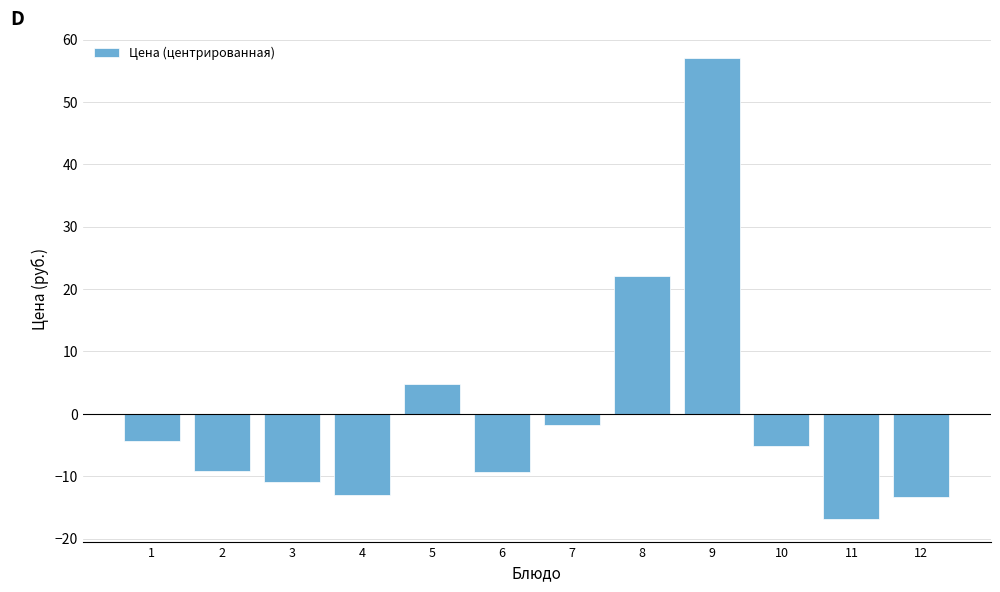

Which category has the lowest value across all series?

11